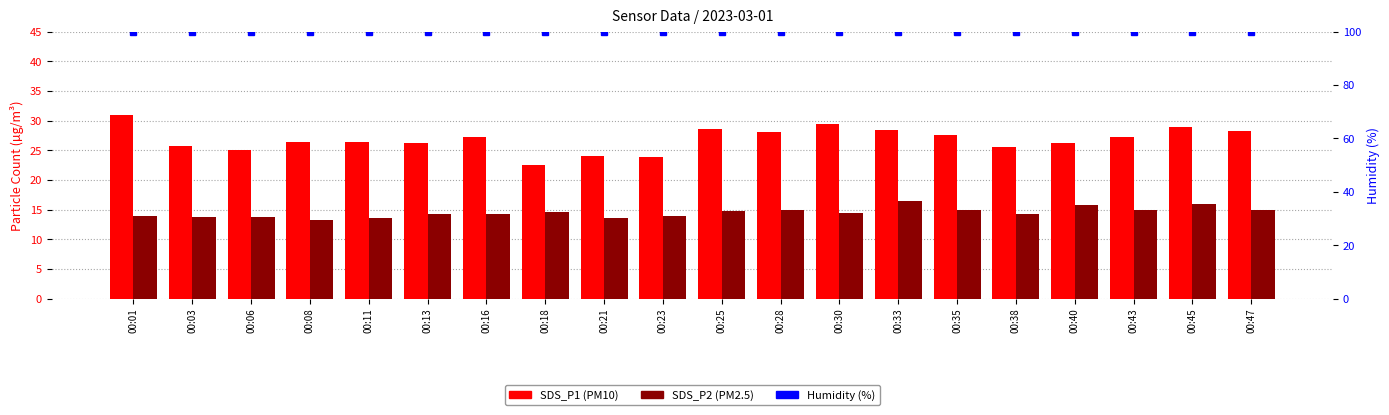

What is the sum of all Humidity (%) values?

1998.0